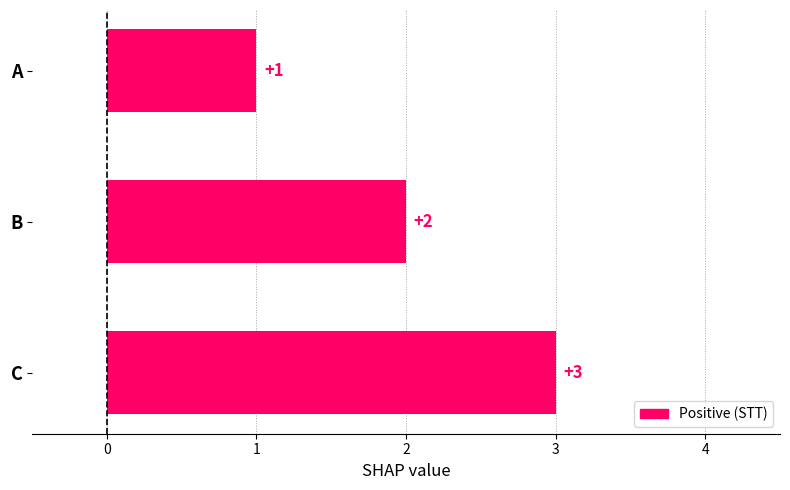

Where is the data nearest to the value 2?

B